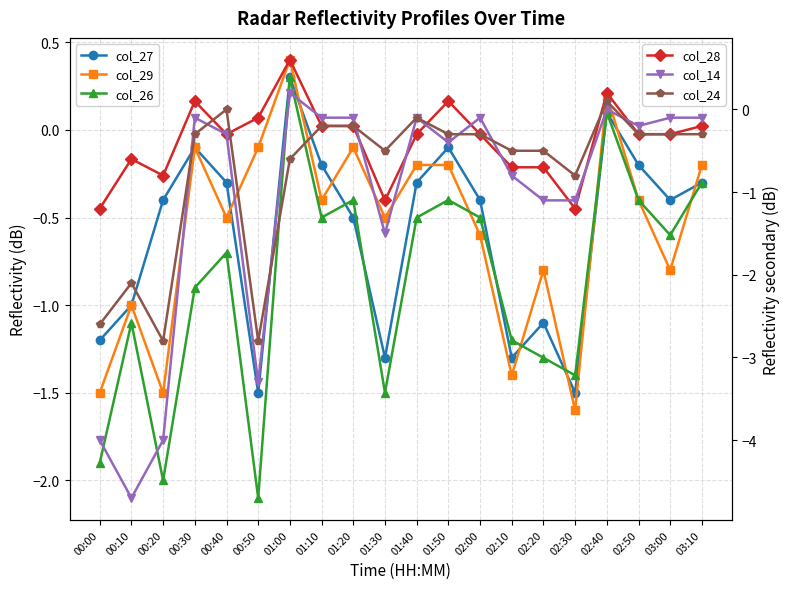

List the series in order of their peak value, lowest first.

col_24, col_14, col_27, col_26, col_29, col_28